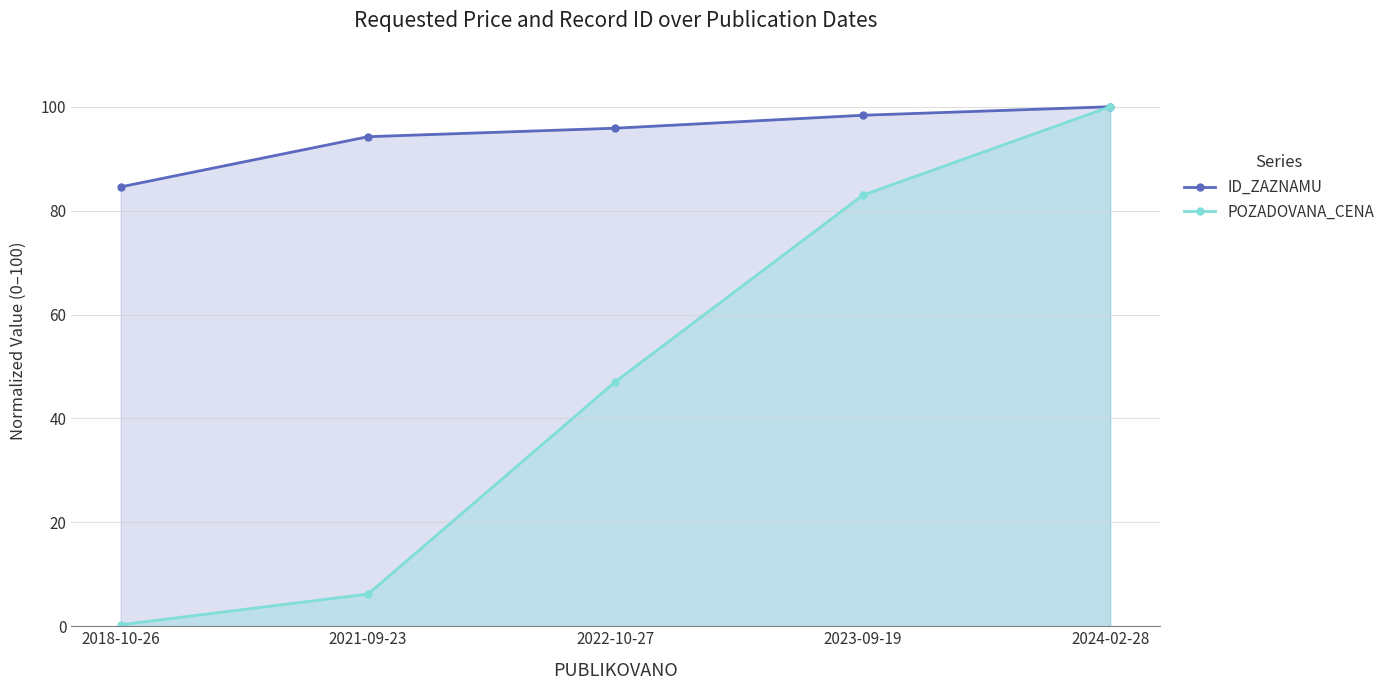

What is the difference between the maximum and minimum values in the ID_ZAZNAMU series?

15.4